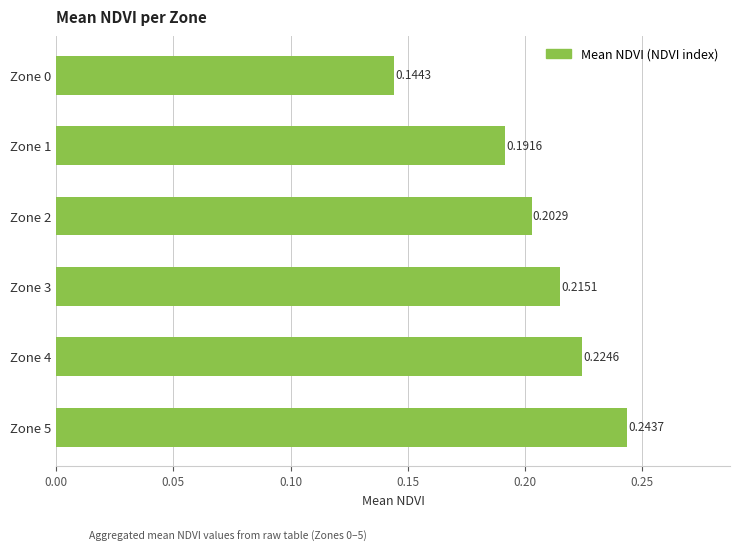

What is the sum of all values?

1.2